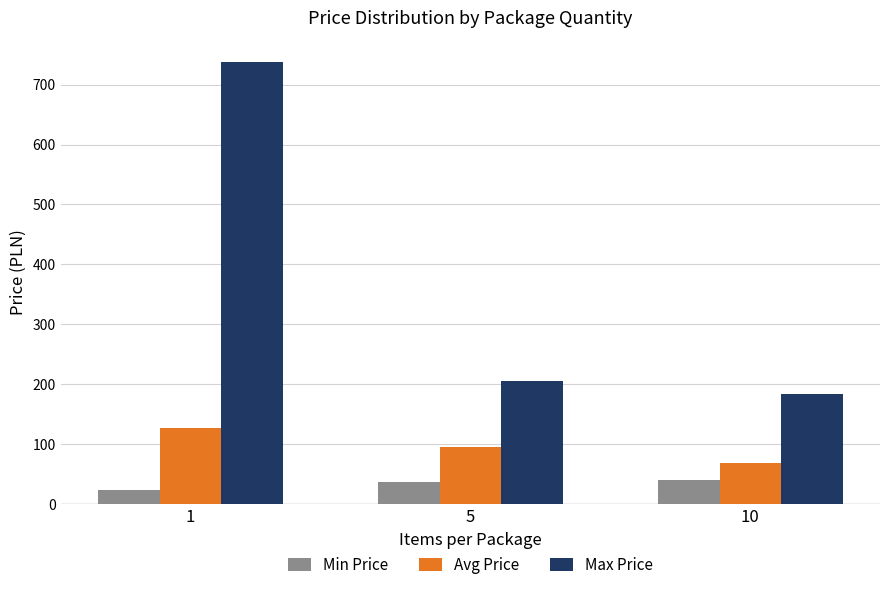

What is the total value across all series at 10?

293.5